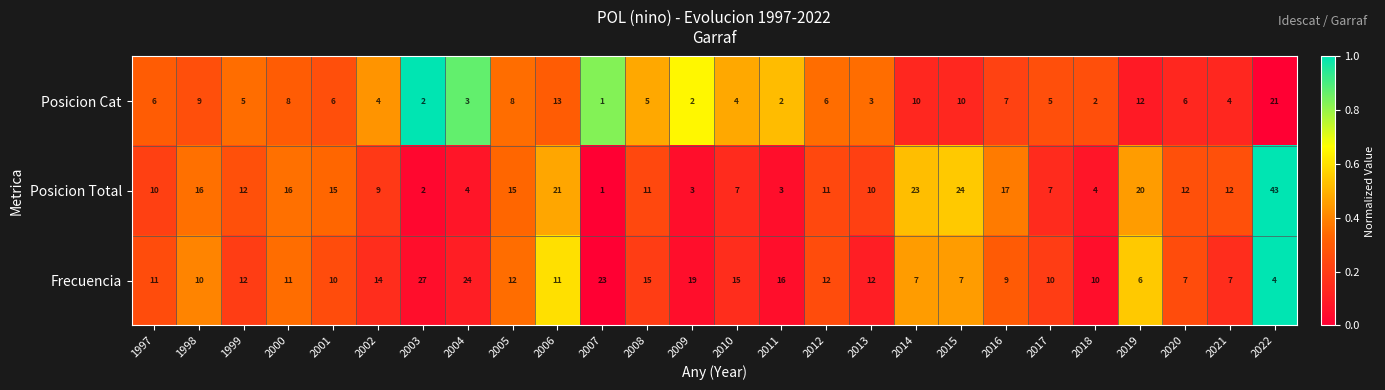

The value of Frecuencia at 2021 is 11. True or false?

False